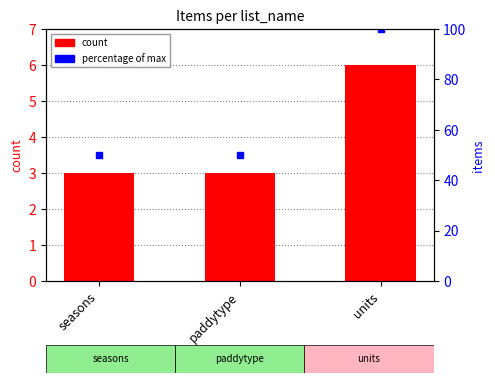

Is it true that count equals 1 at seasons?

False